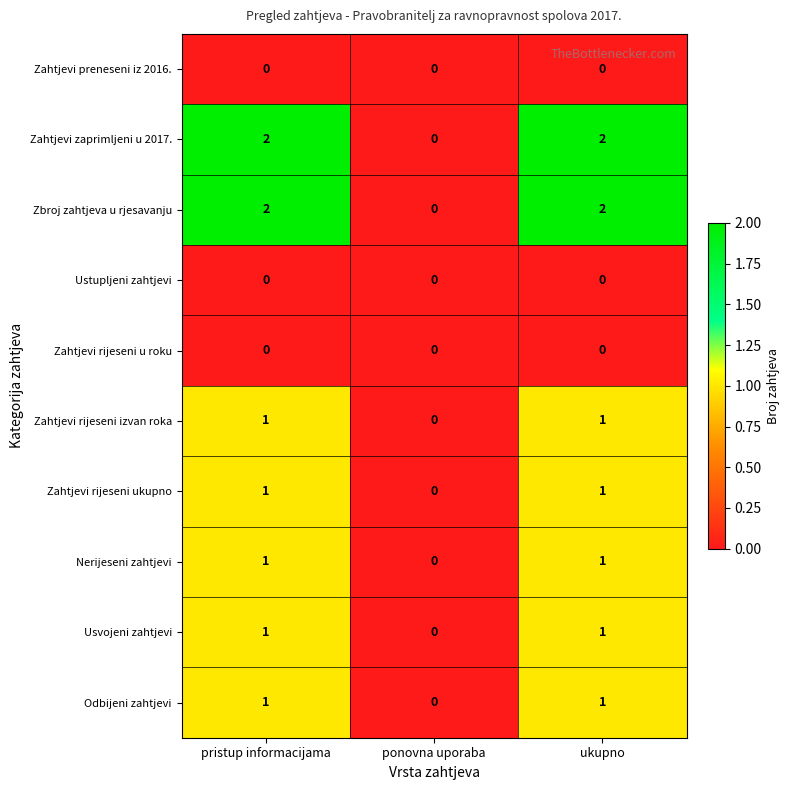

Is the value of Zahtjevi zaprimljeni u 2017. at pristup informacijama greater than the value of Zahtjevi rijeseni u roku at pristup informacijama?

Yes